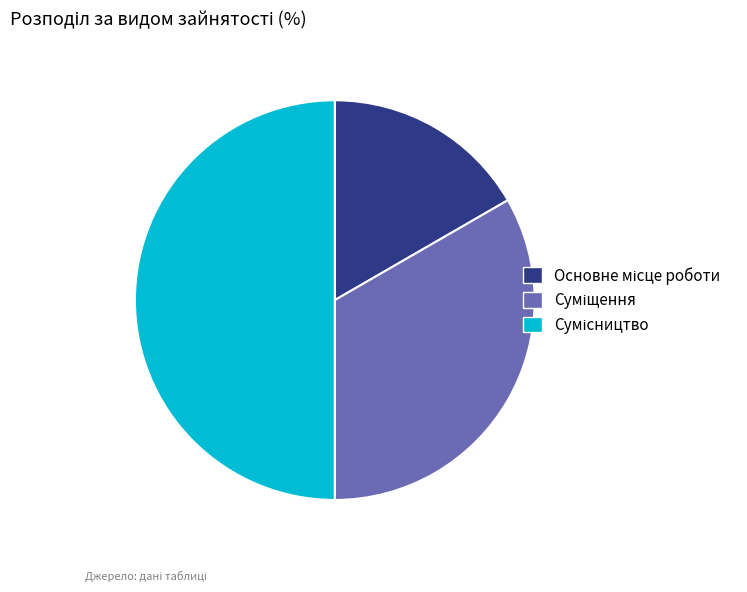

Is it true that Суміщення is 43% of the pie?

False